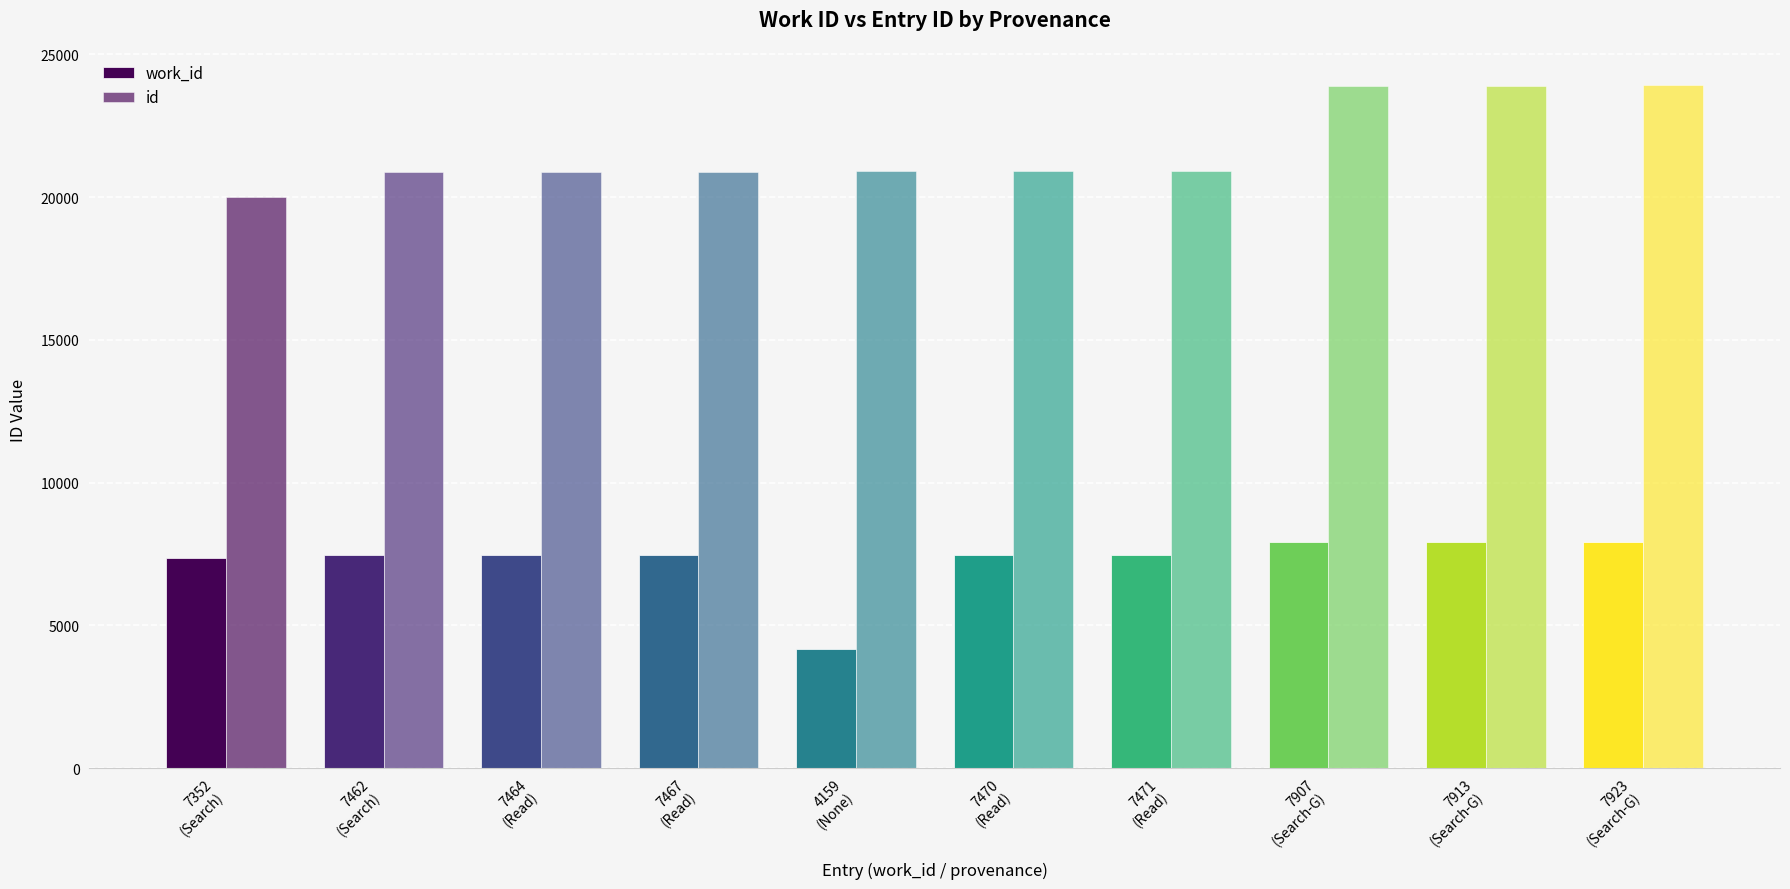

Is it true that work_id equals 1595 at 7923
(Search-G)?

False